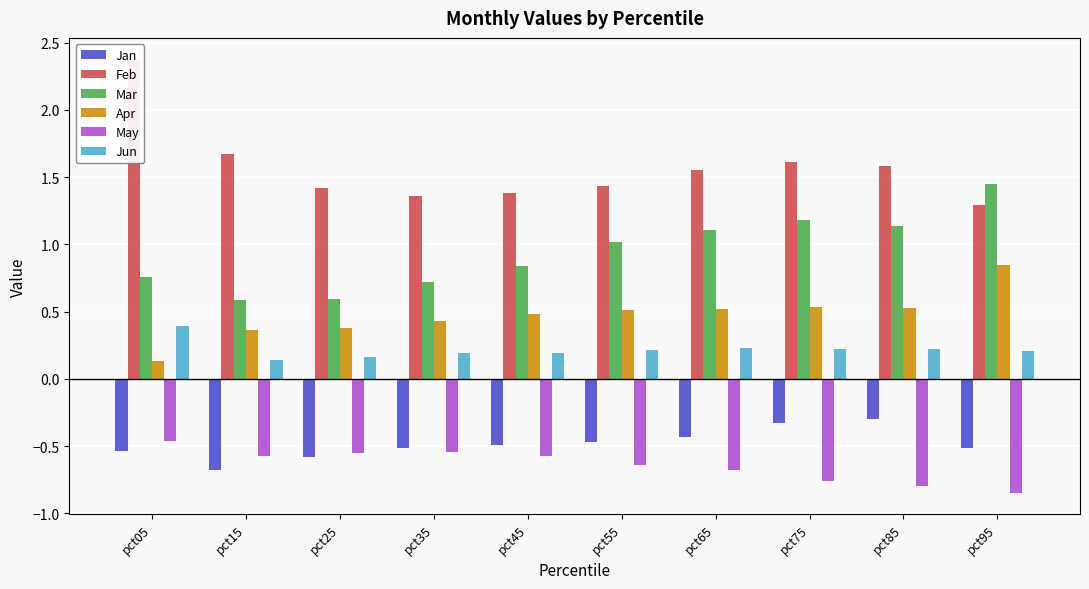

What is the spread (max minus min) of values at pct15?

2.3